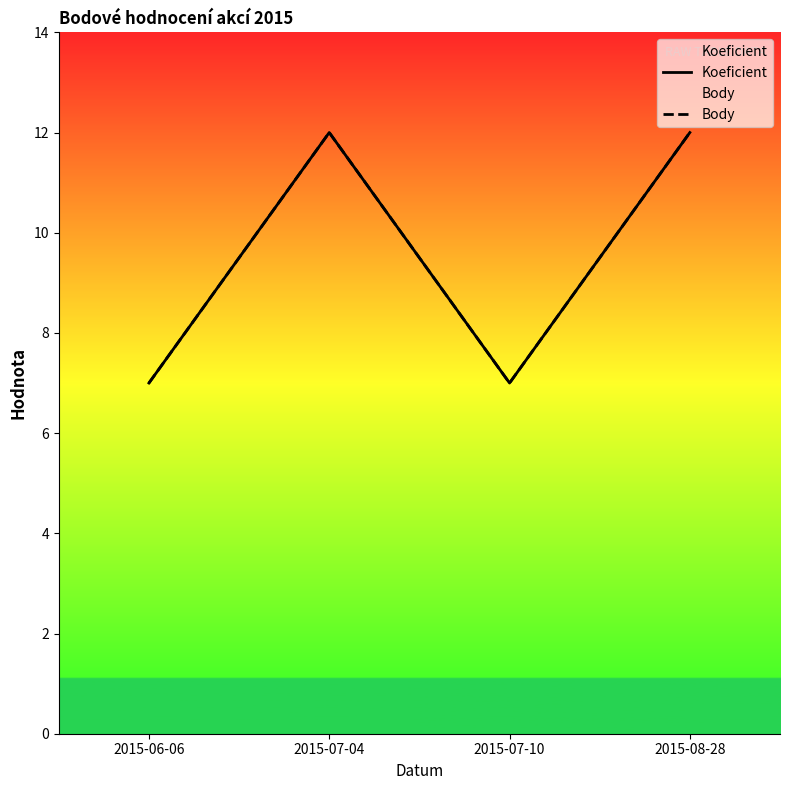

What is the average value of the Body series?

10